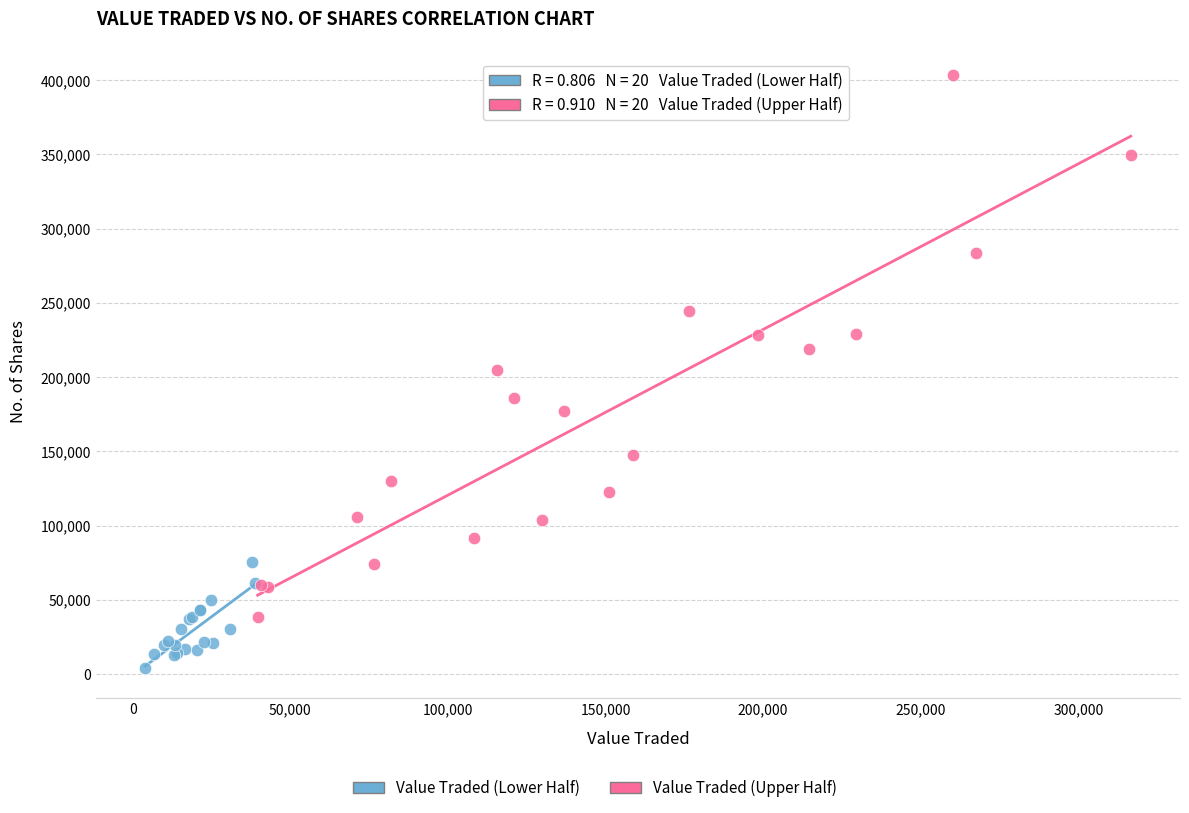

Which series reaches the maximum Y coordinate?

Value Traded (Upper Half)